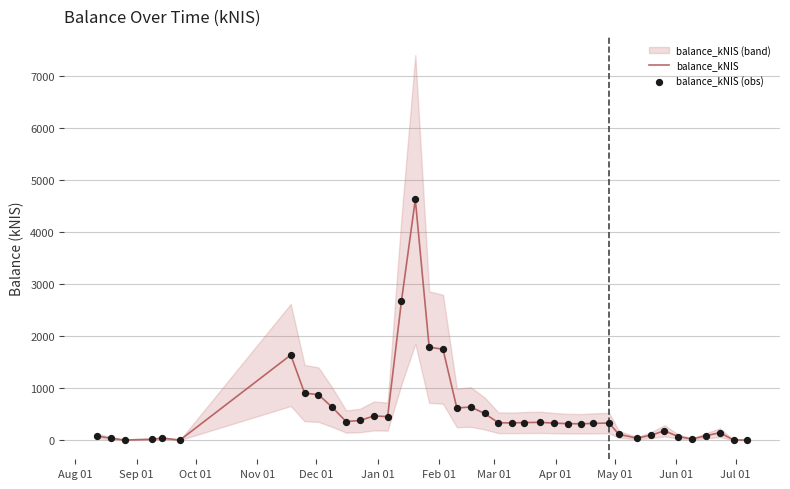

At how many categories does at least one series exceed 424?

13